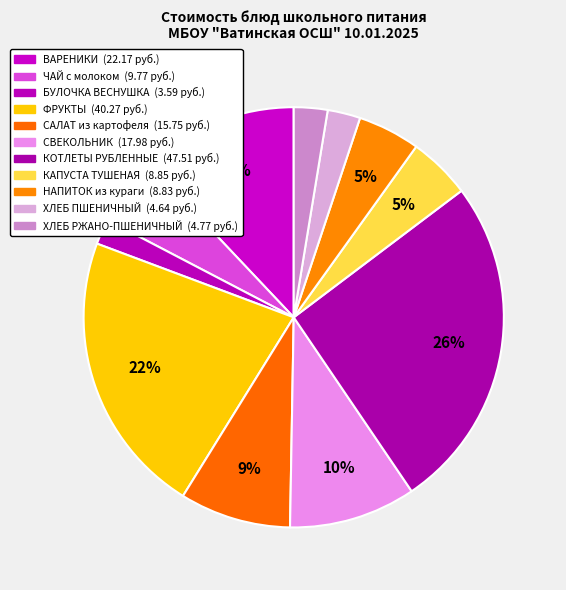

What is the ratio of the value at ФРУКТЫ to the value at СВЕКОЛЬНИК?

2.2